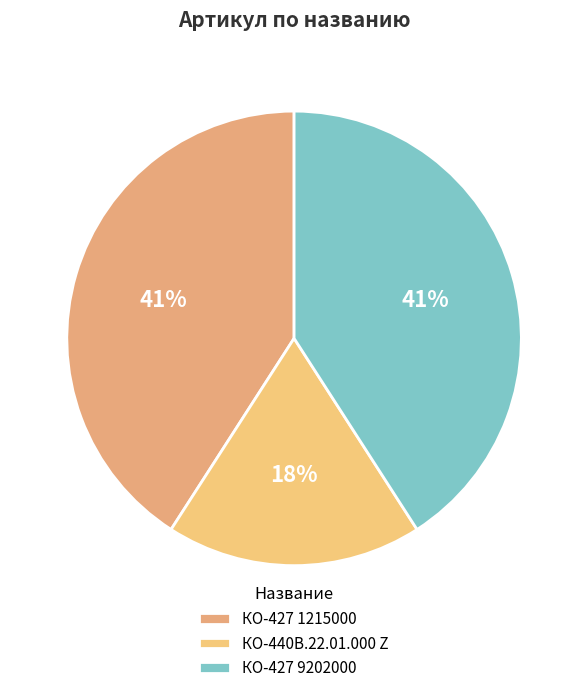

How many segments does this pie chart have?

3